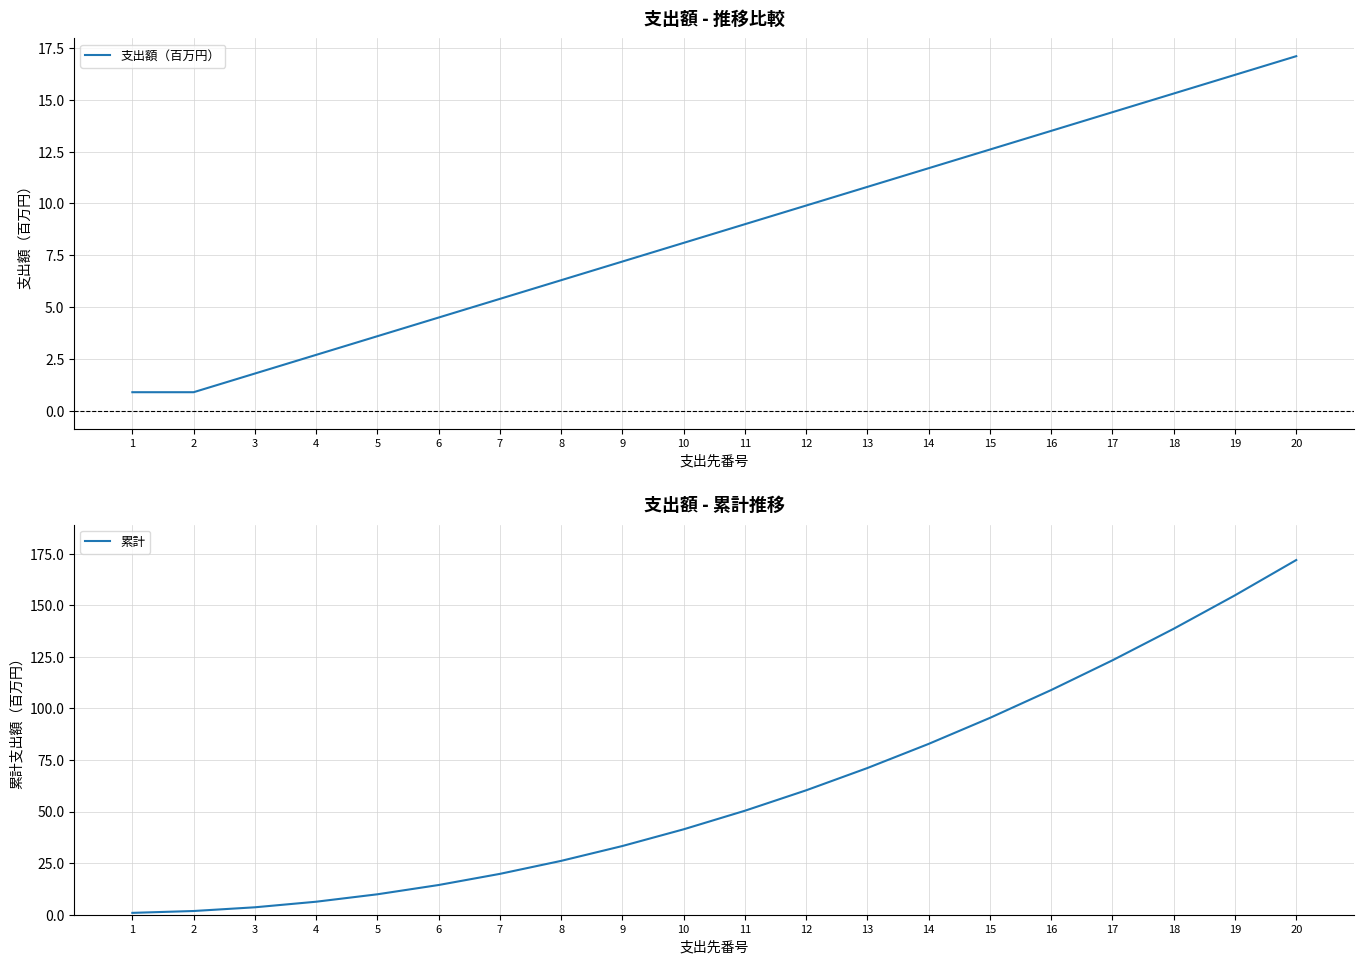

What is the difference between the highest and lowest values at 16?

95.4